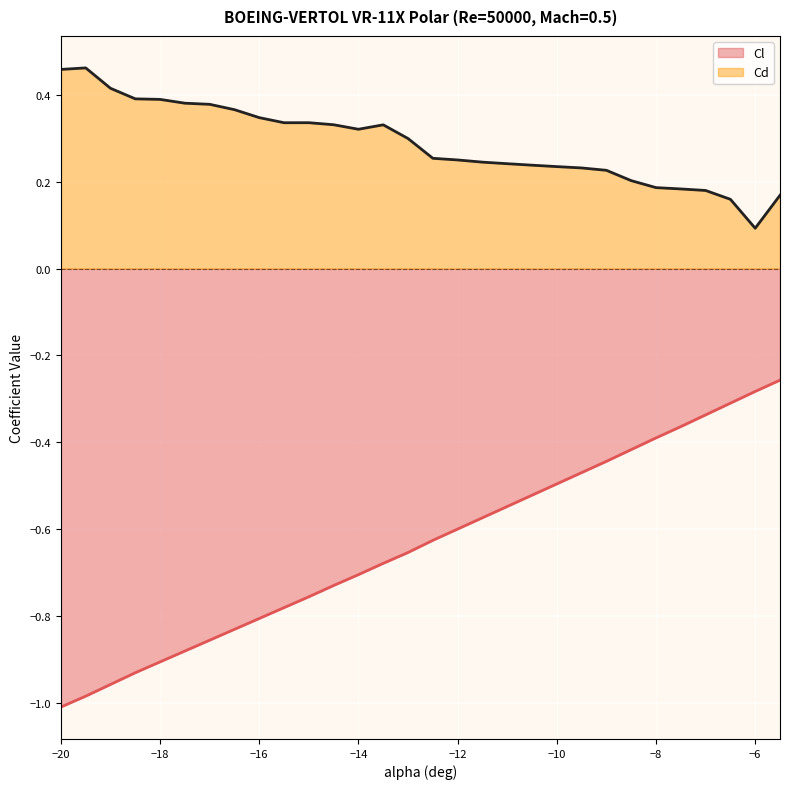

List the labels in order of Cl value, largest first.

-5.5, -6, -6.5, -7, -7.5, -8, -8.5, -9, -9.5, -10, -10.5, -11, -11.5, -12, -12.5, -13, -13.5, -14, -14.5, -15, -15.5, -16, -16.5, -17, -17.5, -18, -18.5, -19, -19.5, -20